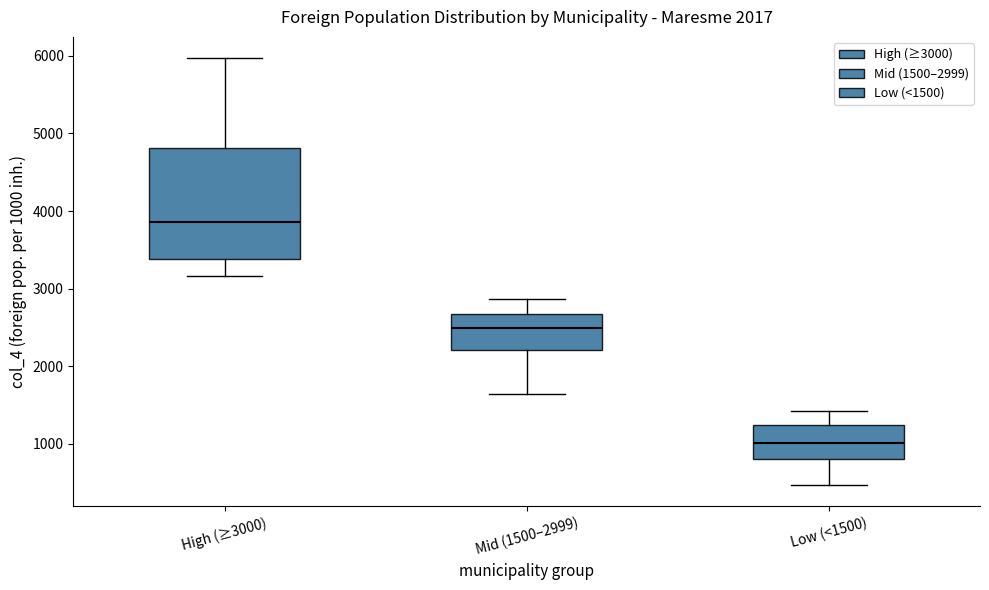

Which box's median line is the lowest?

Low (<1500)